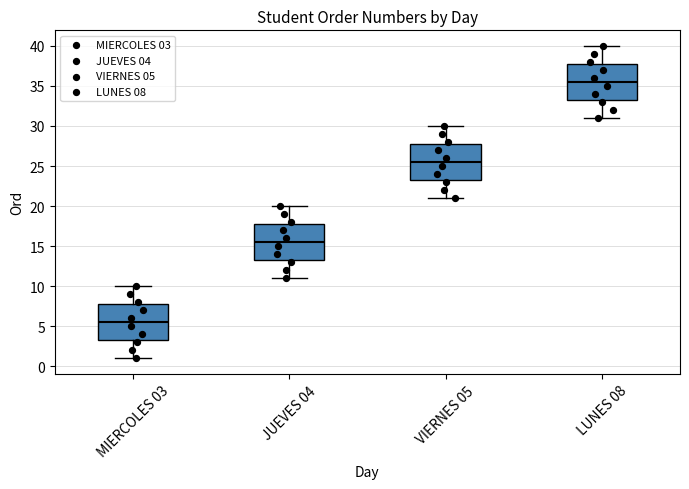

Reading left to right, read every box against the y-axis: the position of its median line, the range the box covers, and the ends of its whiskers. The values are not printed on the chart, so give them approximately, as read against the axis.

MIERCOLES 03: median 5.5, box 3.5 to 8.0, whiskers 1.0 to 10.0
JUEVES 04: median 15.5, box 13.5 to 18.0, whiskers 11.0 to 20.0
VIERNES 05: median 25.5, box 23.5 to 28.0, whiskers 21.0 to 30.0
LUNES 08: median 35.5, box 33.5 to 38.0, whiskers 31.0 to 40.0